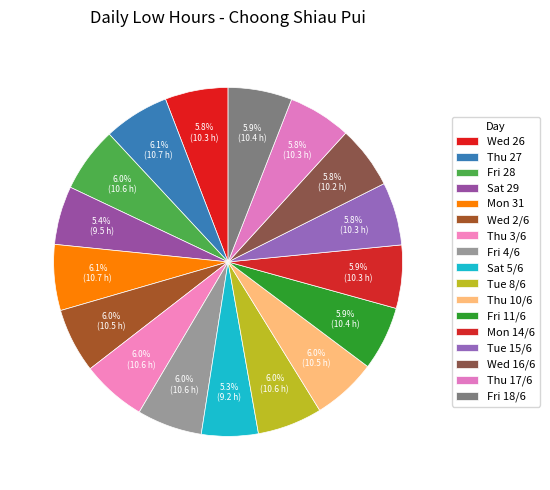

How many slices are in this pie chart?

17